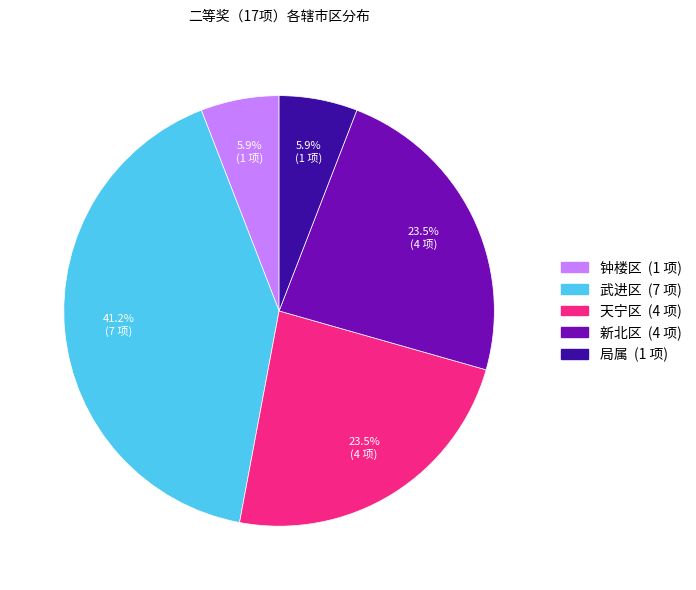

How many segments does this pie chart have?

5